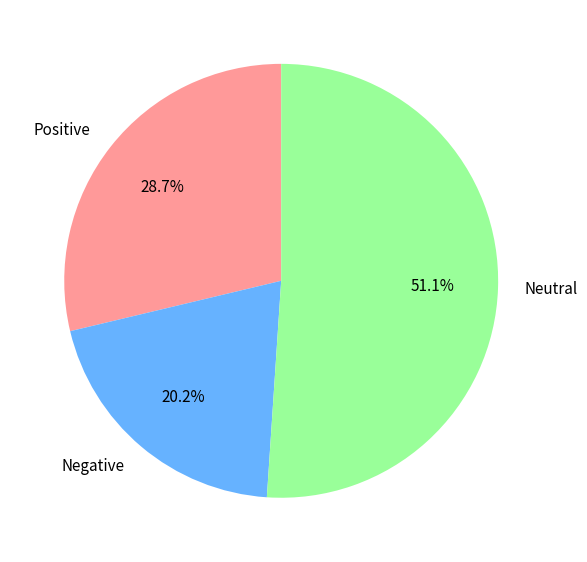

Which slice is the largest?

Neutral